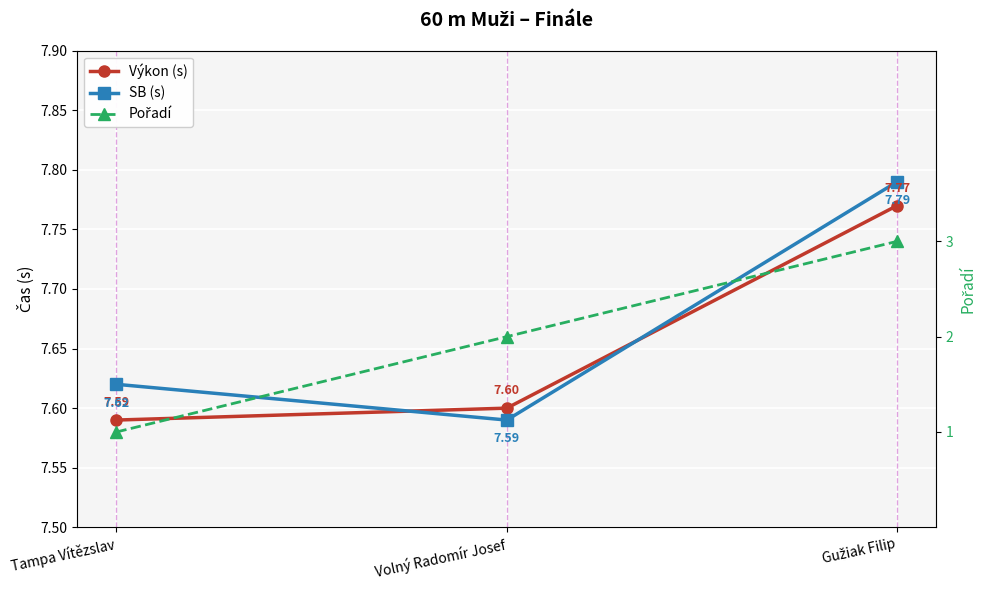

True or false: SB (s) has a value of 7.6 at Volný Radomír Josef.

True